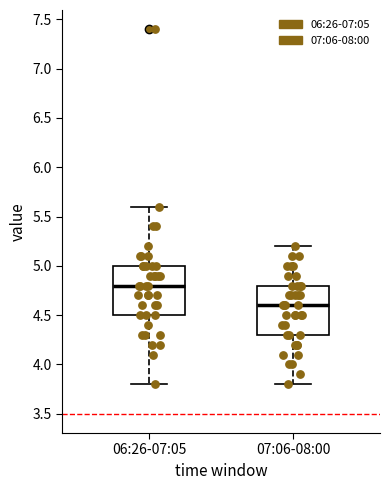

Reading left to right, transcribe this box plot: for each box, give where its median line is, the range the box spans, and where its two whiskers end, as read against the y-axis. The values are not printed on the chart, so give them approximately, as read against the axis.

06:26-07:05: median 4.8, box 4.5 to 5.0, whiskers 3.8 to 5.6
07:06-08:00: median 4.6, box 4.3 to 4.8, whiskers 3.8 to 5.2